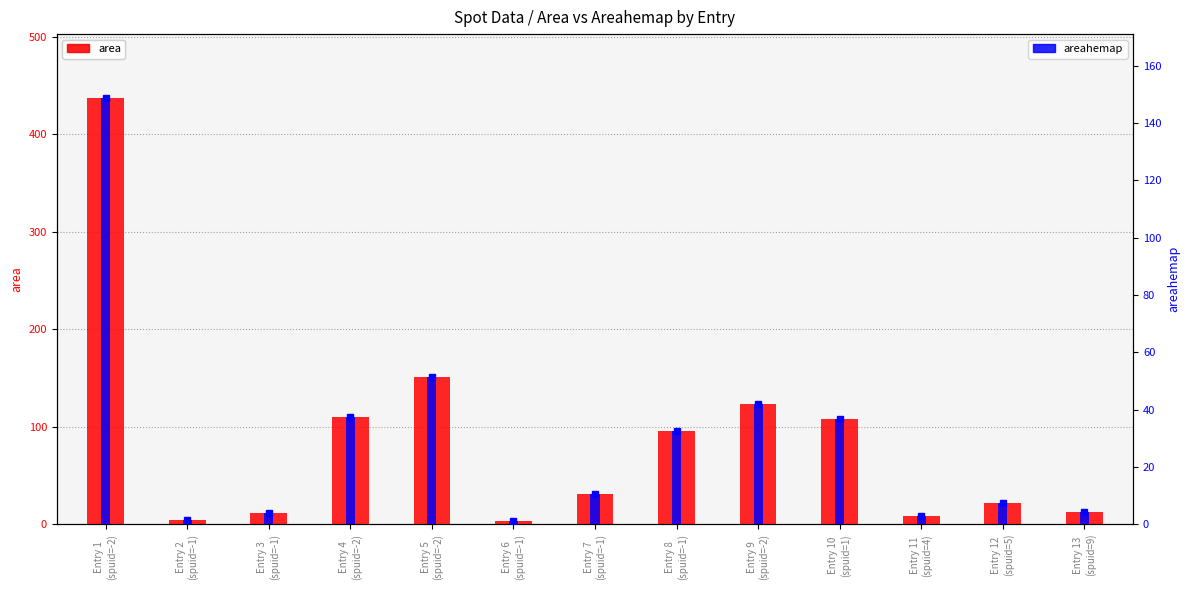

Is it true that areahemap equals 13.1 at Entry 12
(spuid=5)?

False